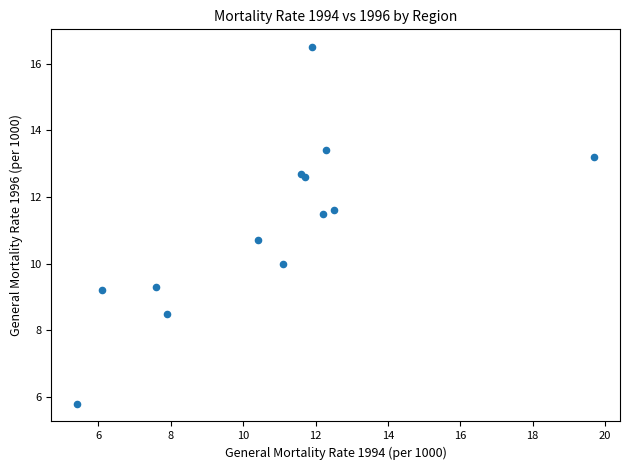

What Y value in the scatter plot is closest to 11?

10.7